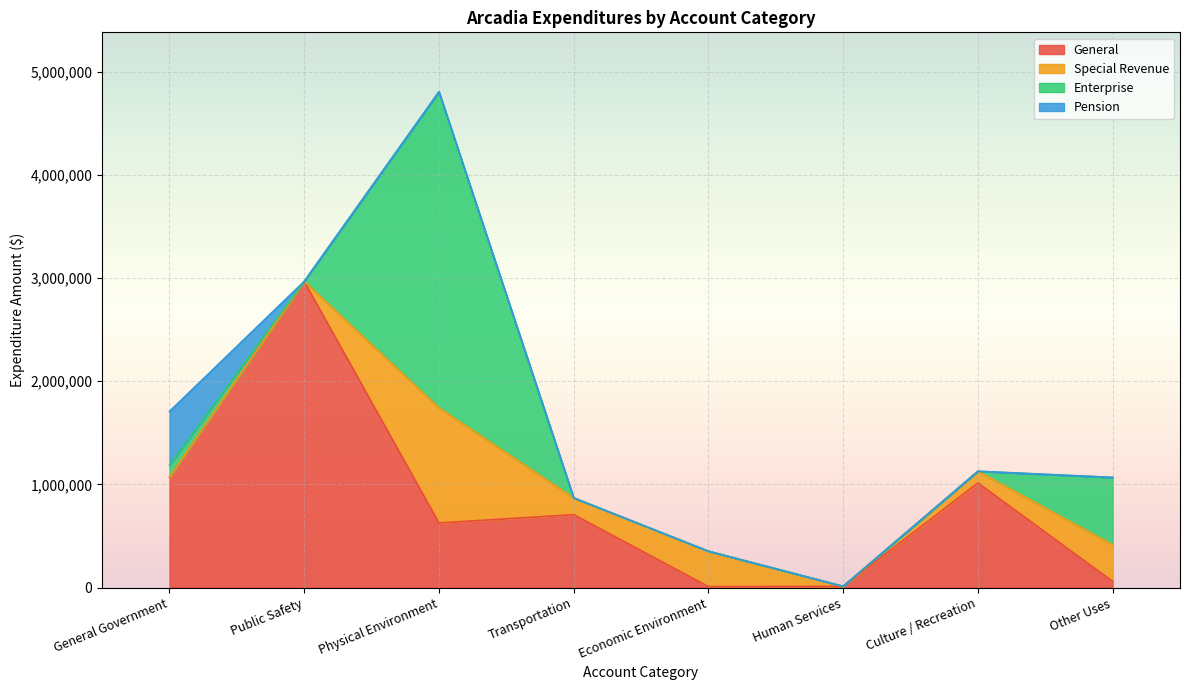

Is it true that Special Revenue equals 109462 at Economic Environment?

False